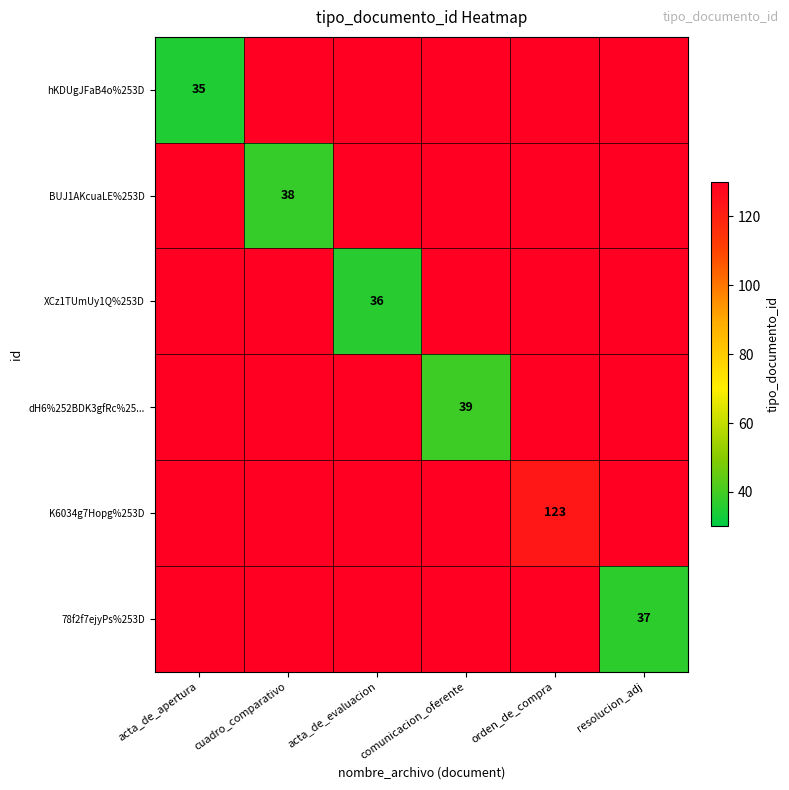

The hKDUgJFaB4o%253D series shows 7 at acta_de_apertura. True or false?

False